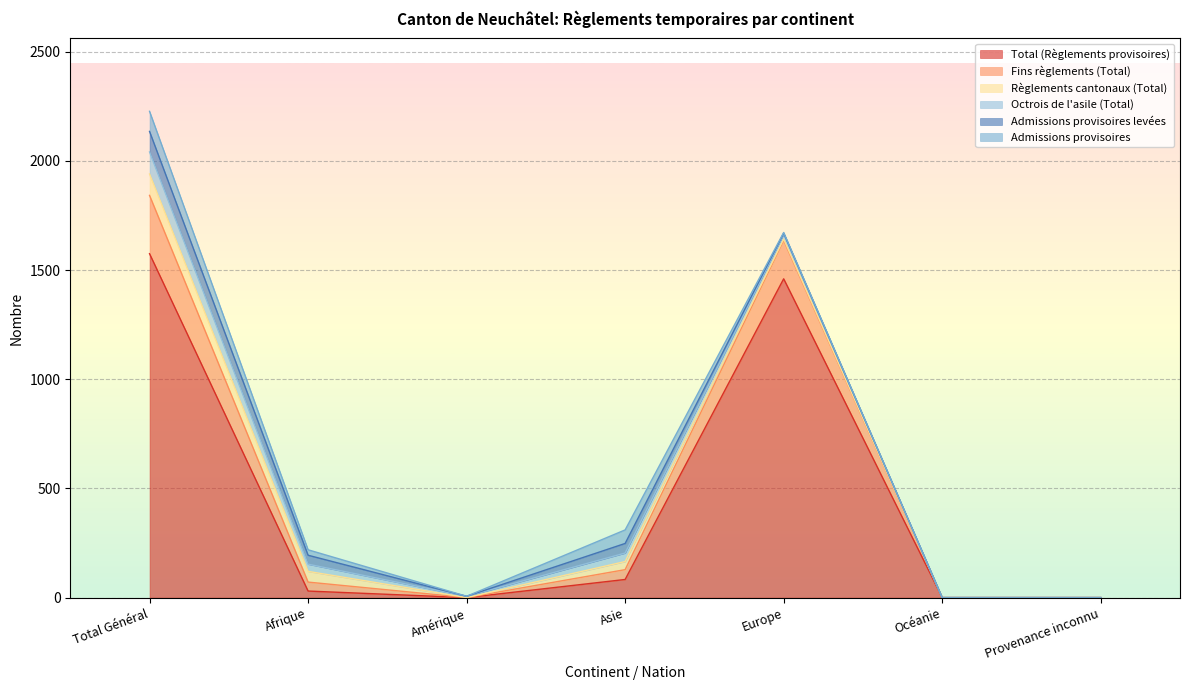

Where do Octrois de l'asile (Total) and Fins règlements (Total) first cross each other?

Afrique and Amérique